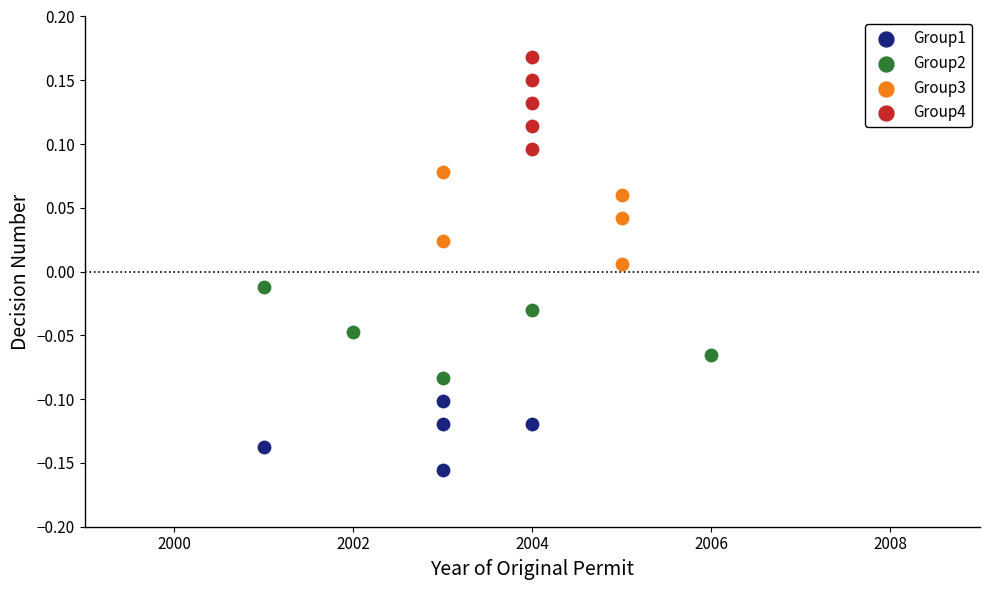

Which series reaches the minimum Y coordinate?

Group1